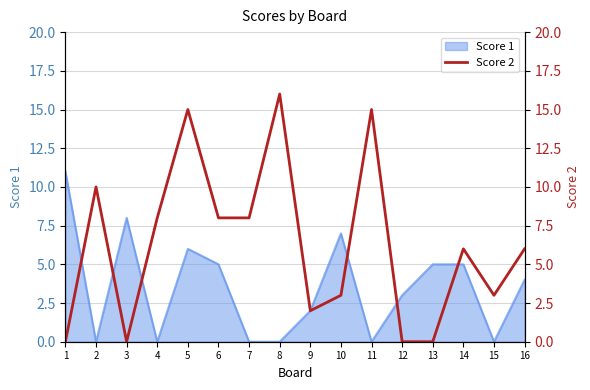

At which category does the data reach its first local peak?

2